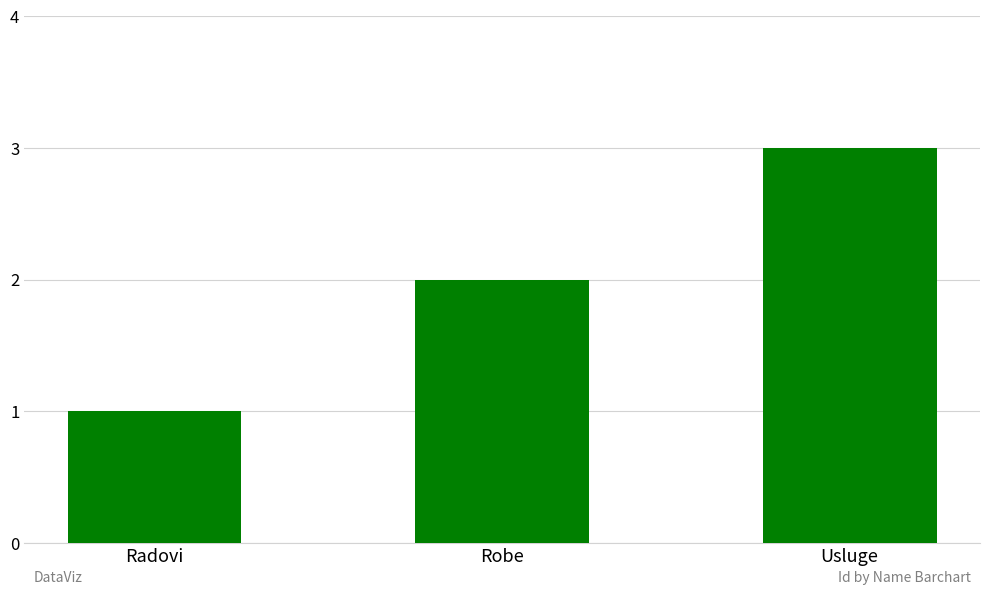

Read the value at Usluge.

3